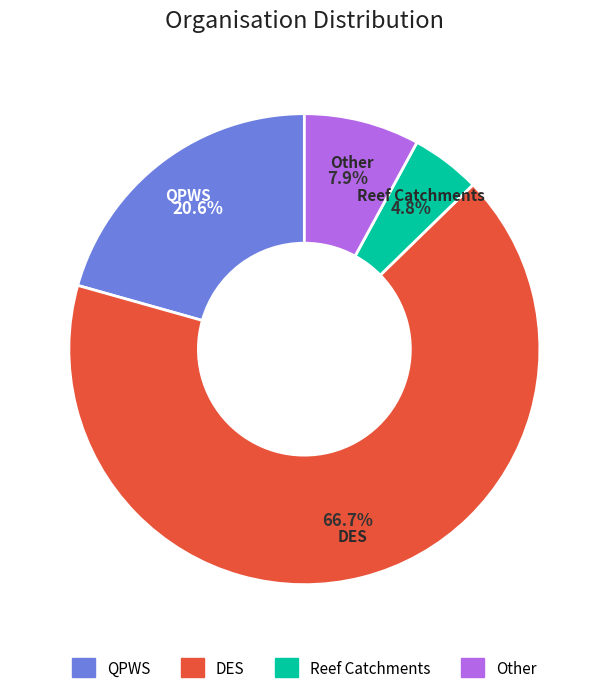

Between DES and QPWS, which is larger?

DES